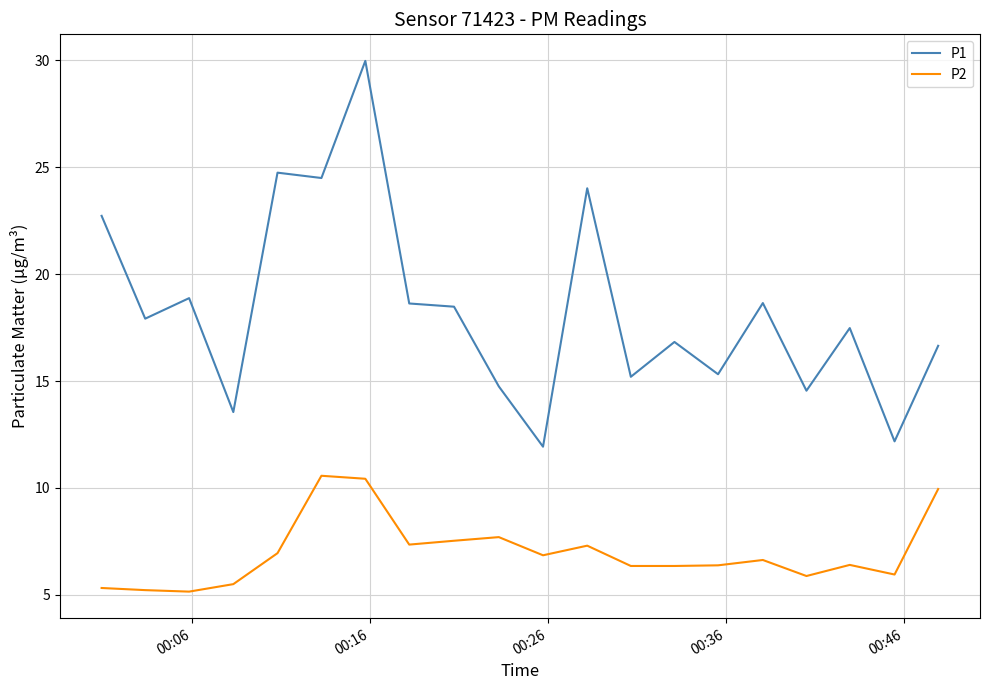

Which series has the largest range (max minus min)?

P1